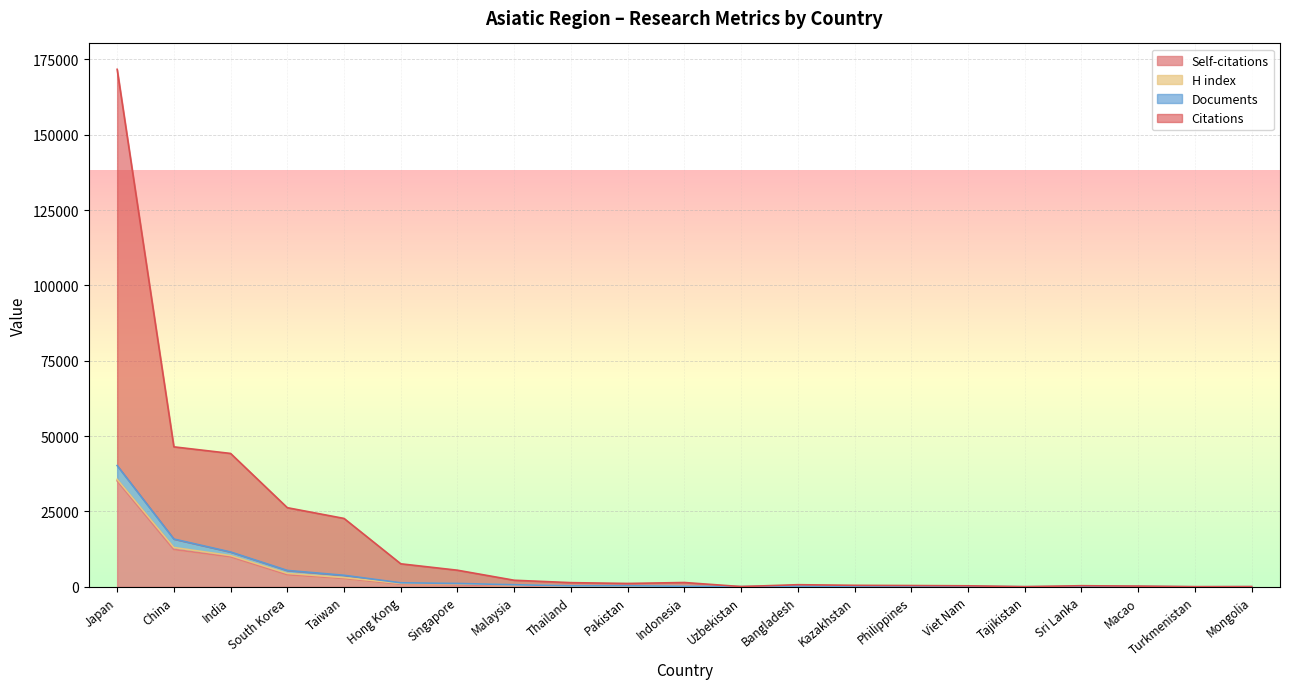

What is the difference between the maximum and second lowest values in the Self-citations series?

35147